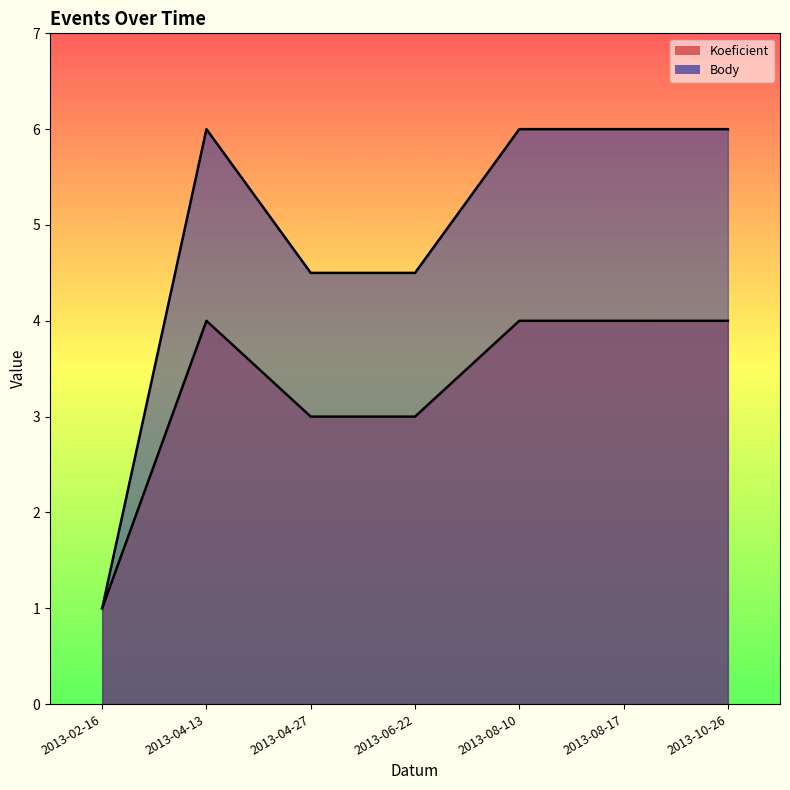

The Body series shows 4.5 at 2013-06-22. True or false?

True